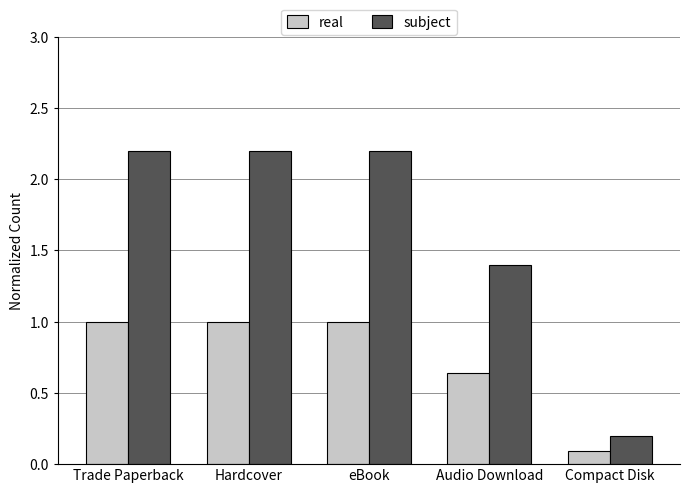

Between Trade Paperback and Audio Download, which series saw the biggest shift?

subject